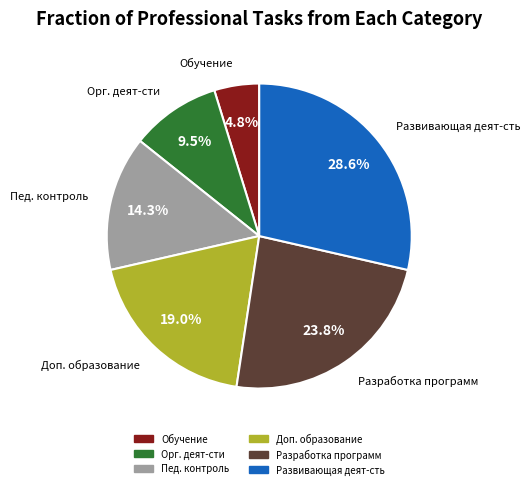

Does any single category account for the majority?

No